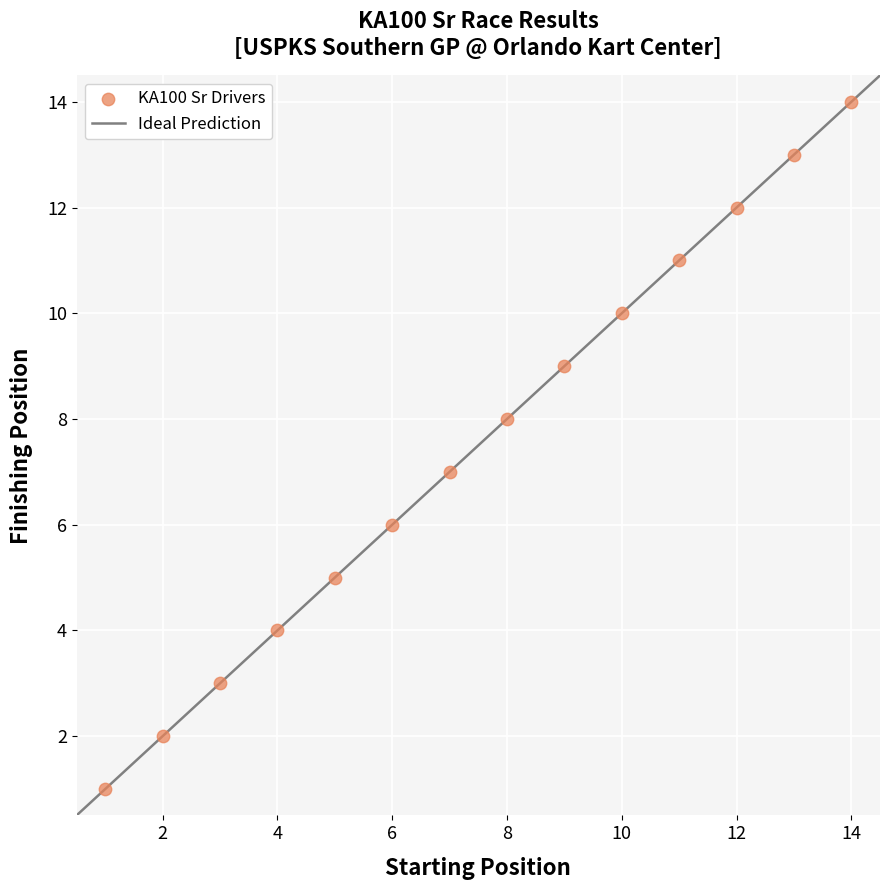

What is the range of X values (max minus min)?

13